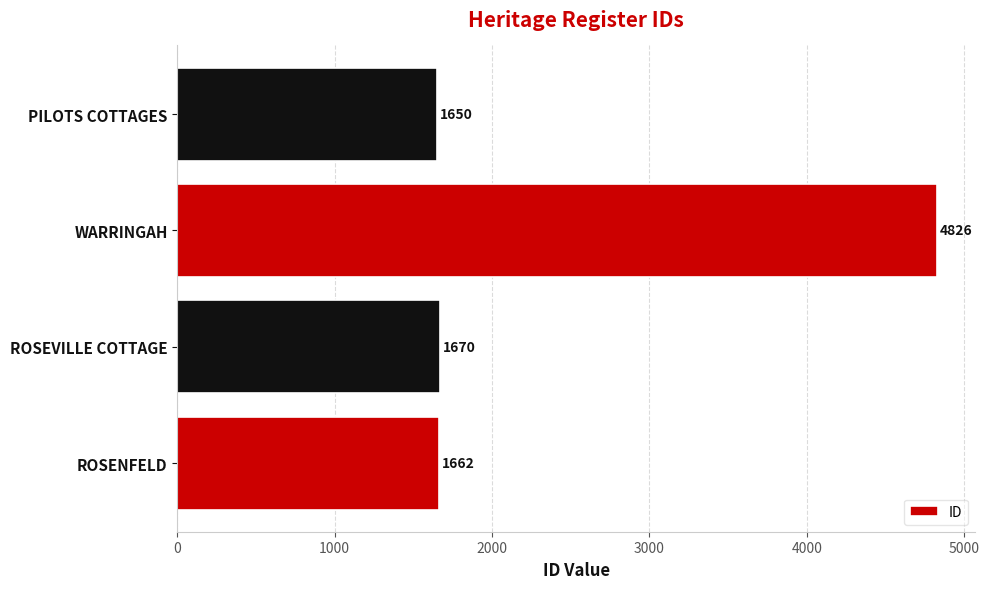

What is the ratio of the value at ROSENFELD to the value at PILOTS COTTAGES?

1.0